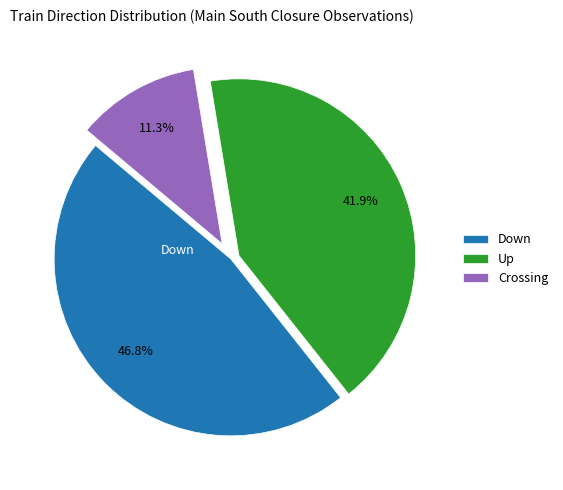

Is it true that Crossing is 21% of the pie?

False